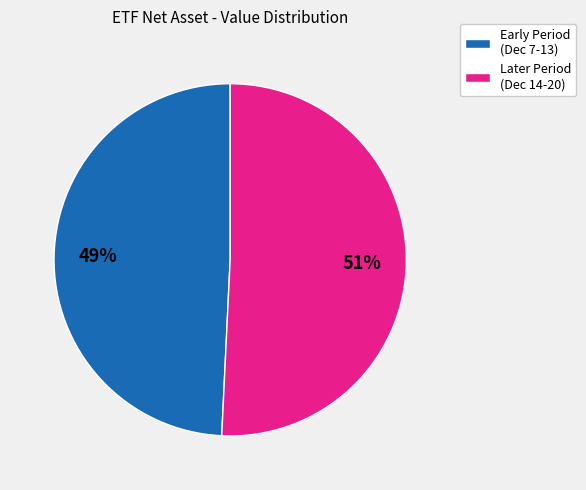

How many slices are in this pie chart?

2